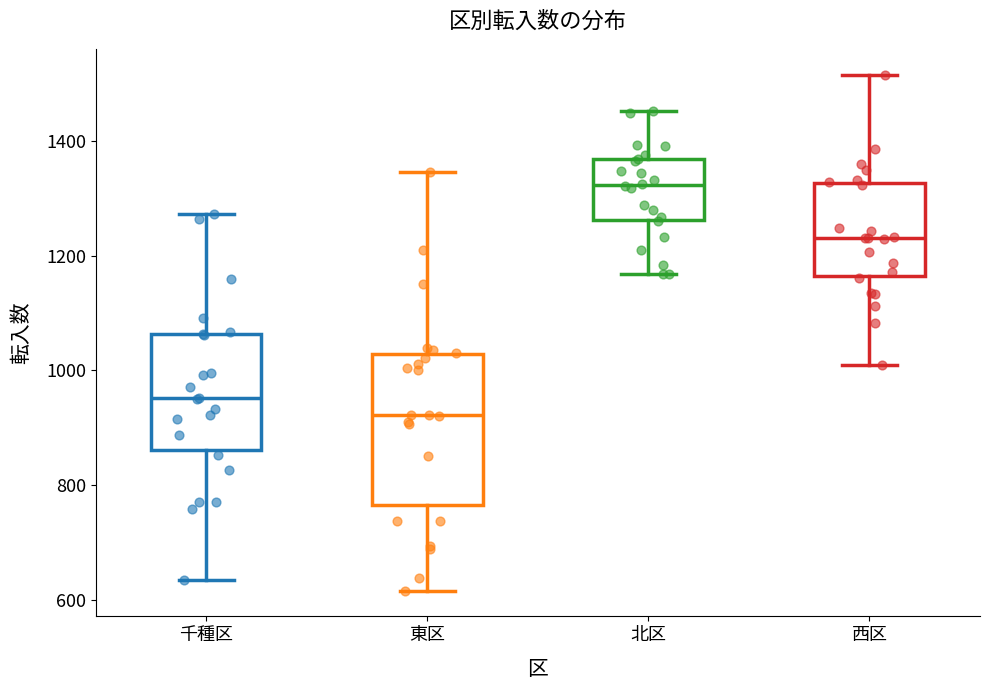

Which box is the tallest, from its lower edge to its upper edge?

東区